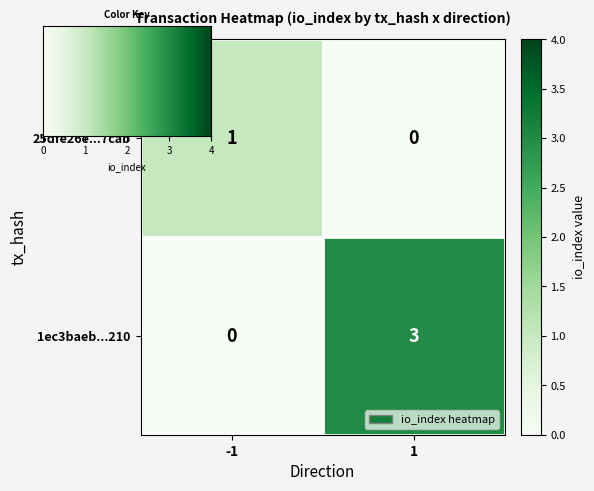

List the series in order of their peak value, lowest first.

25dfe26e...7cab, 1ec3baeb...210